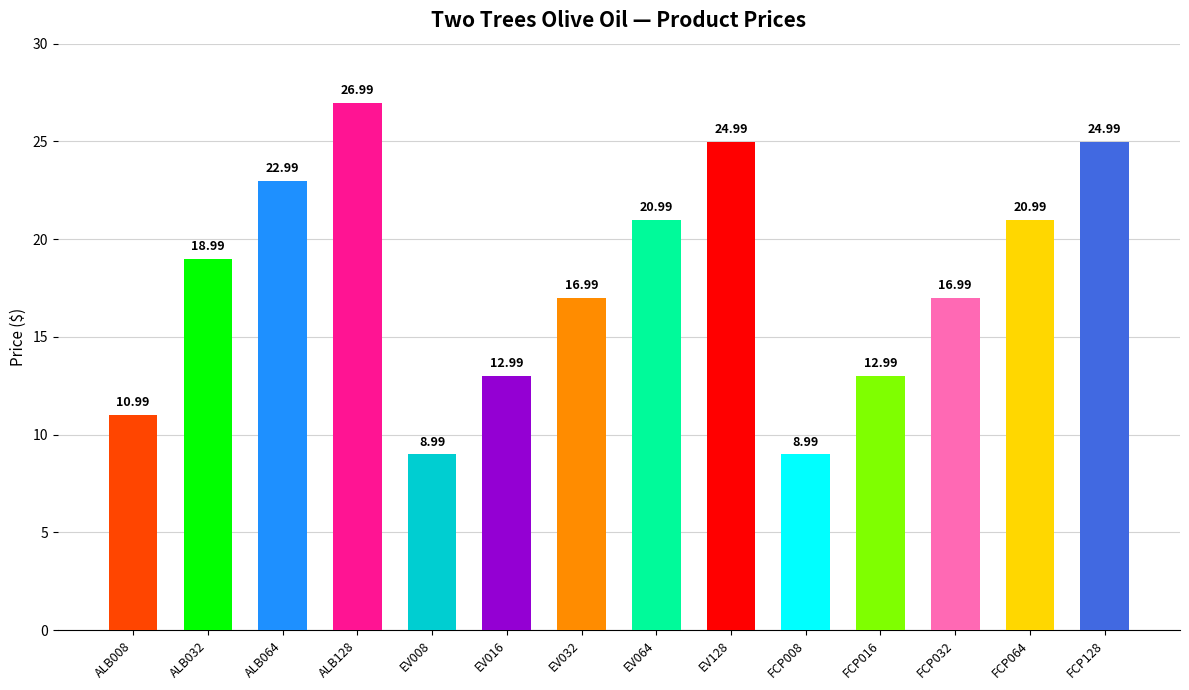

How many bars are there in total?

14